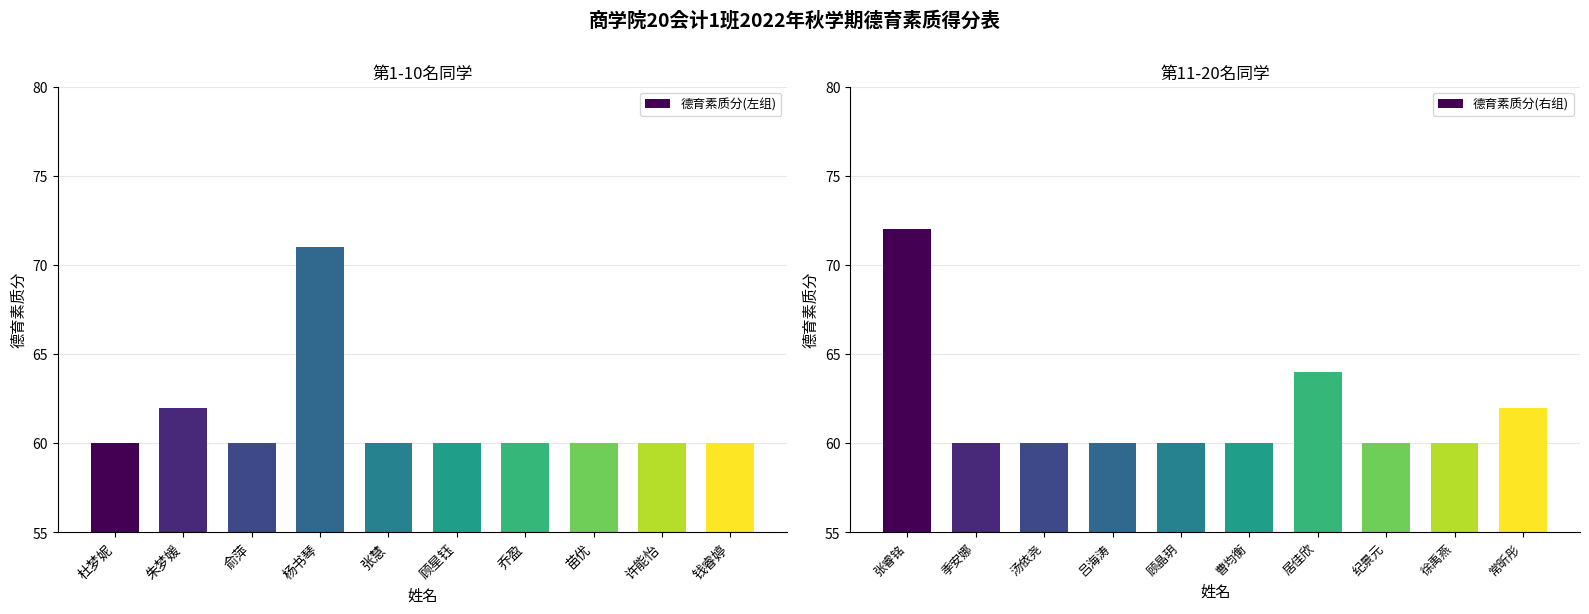

What is the greatest value displayed?

72